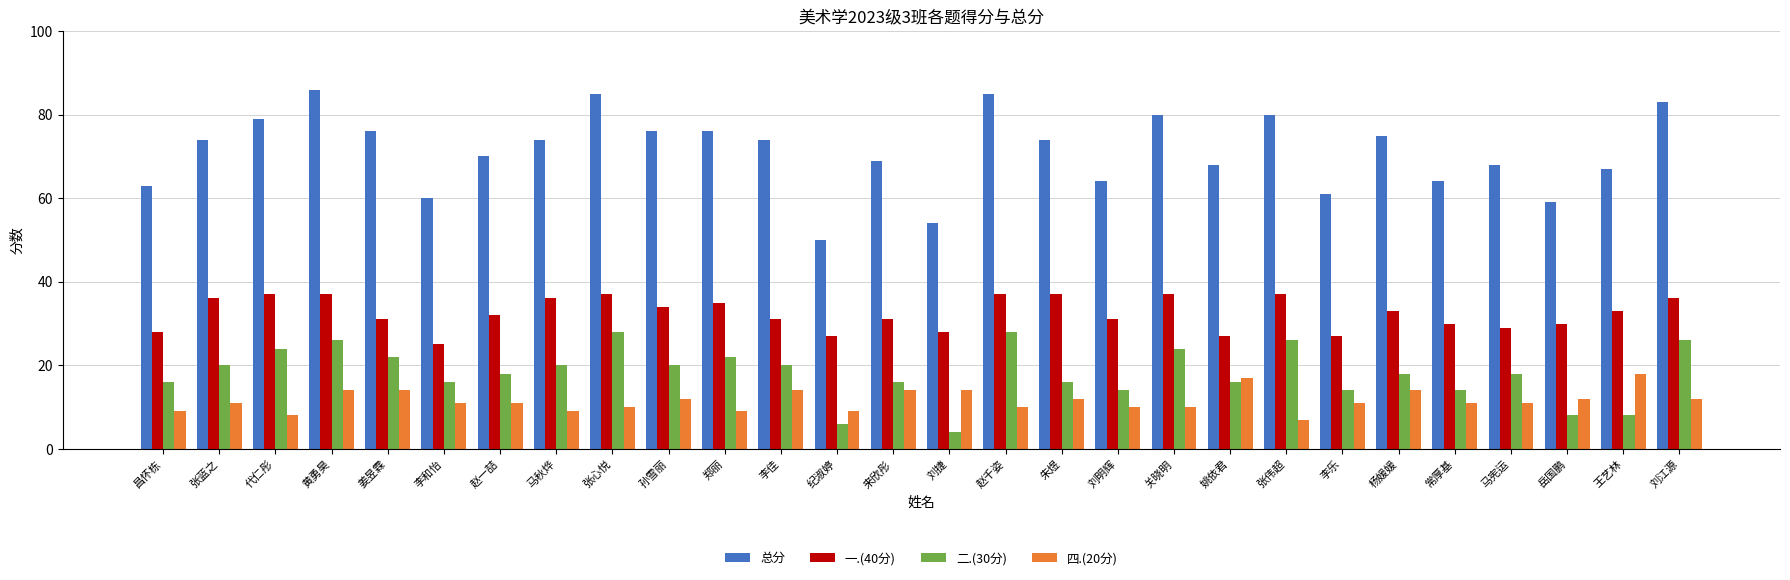

What is the spread (max minus min) of values at 姜昱霖?

62